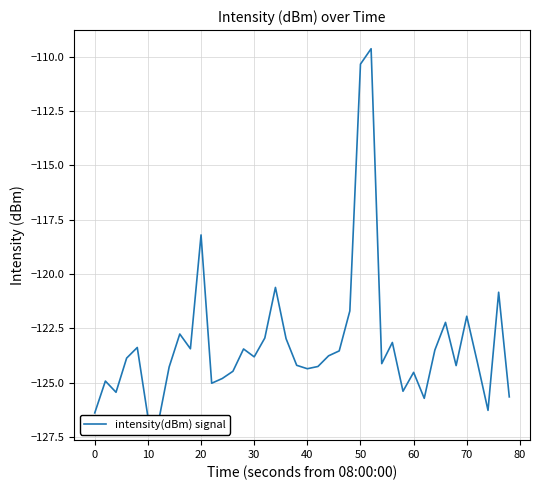

How many lines are shown in the chart?

1